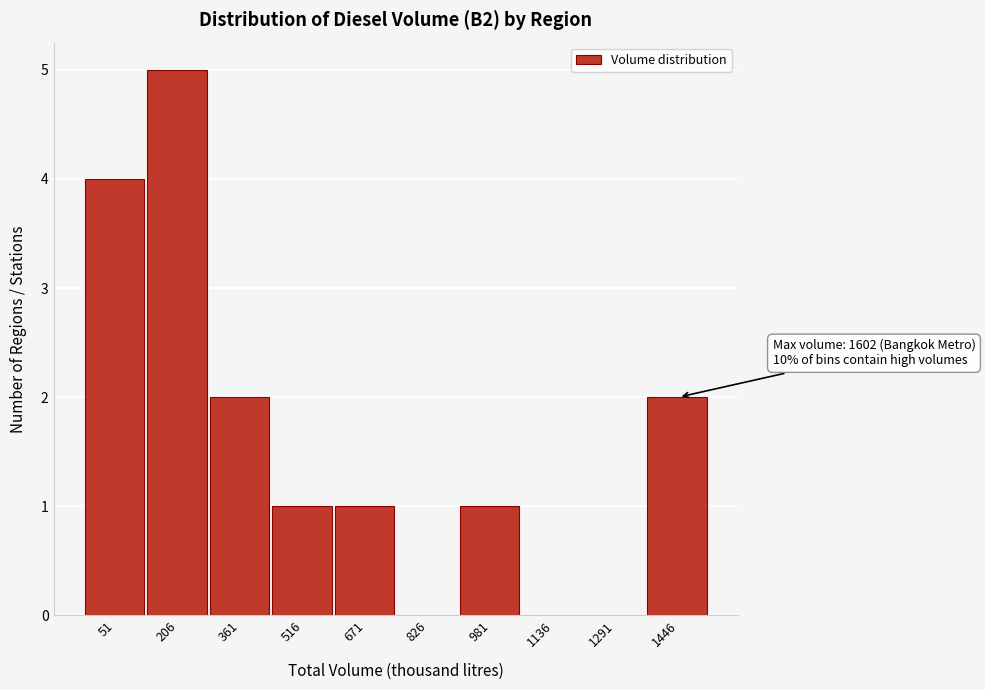

Reading right to left, extract all data points from this chart.

1446=2	1291=0	1136=0	981=1	826=0	671=1	516=1	361=2	206=5	51=4